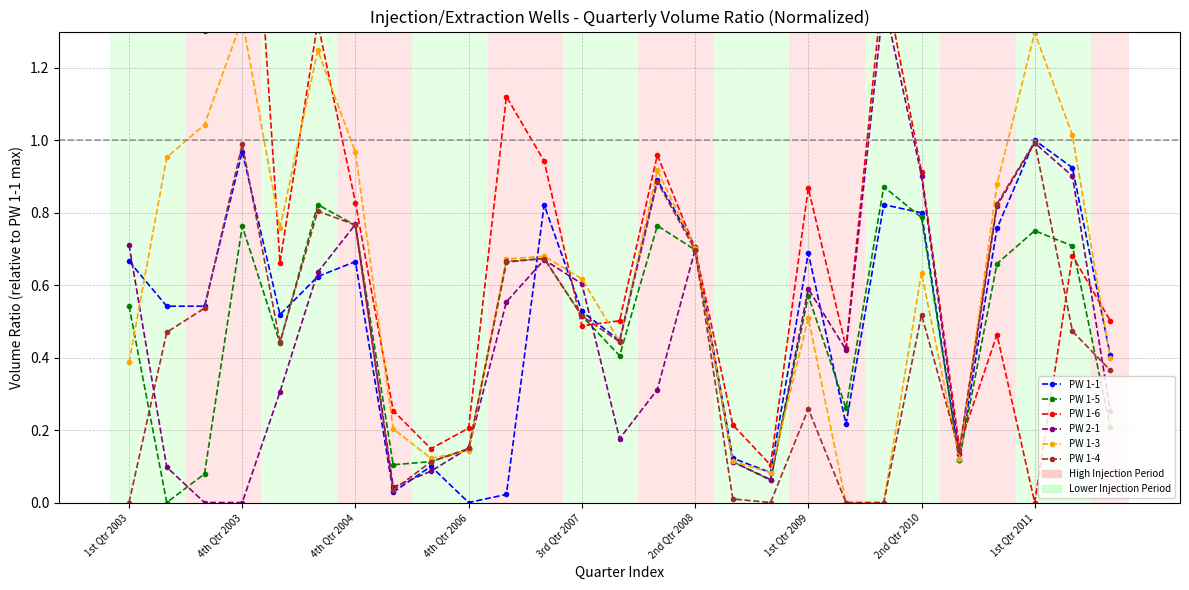

What is the highest value of the PW 1-3 series?

1.3